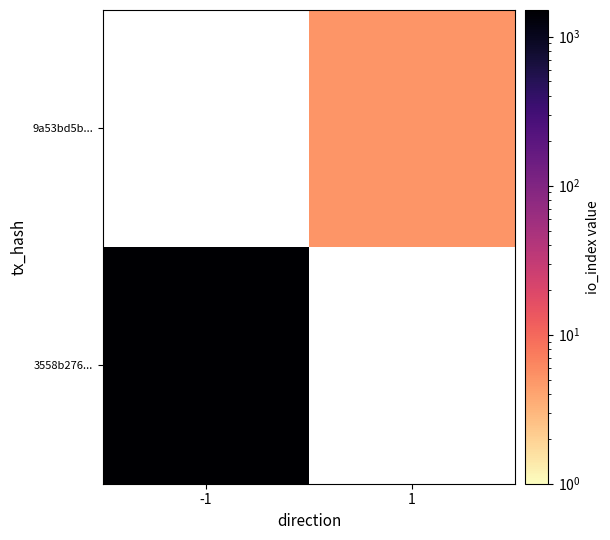

Which has a higher value, 1 or -1?

-1